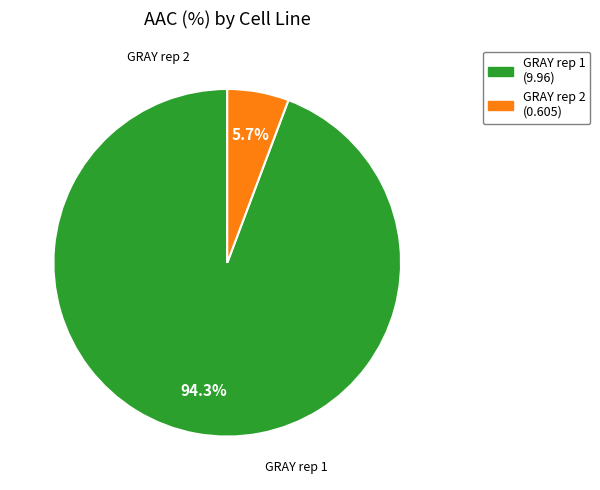

To the nearest percent, what is the combined percentage of GRAY rep 1 and GRAY rep 2?

100%